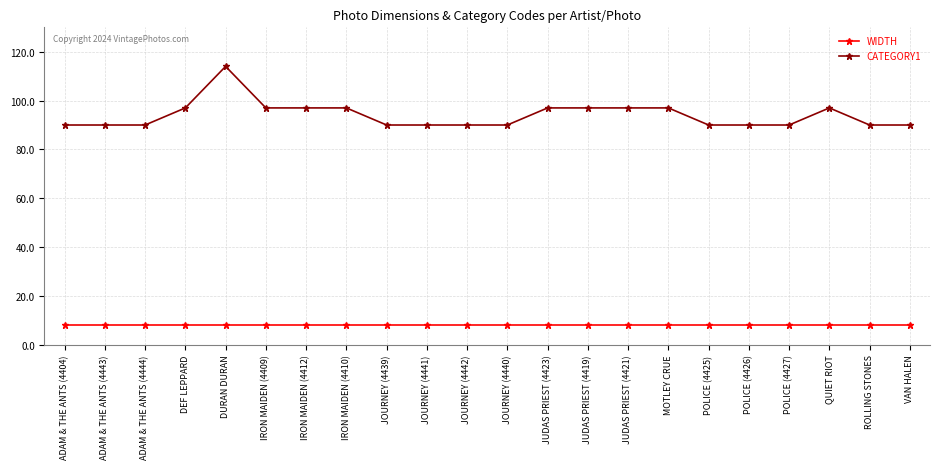

Reading left to right, what are all the values shown in this chart?

WIDTH: 8	8	8	8	8	8	8	8	8	8	8	8	8	8	8	8	8	8	8	8	8	8
CATEGORY1: 90	90	90	97	114	97	97	97	90	90	90	90	97	97	97	97	90	90	90	97	90	90